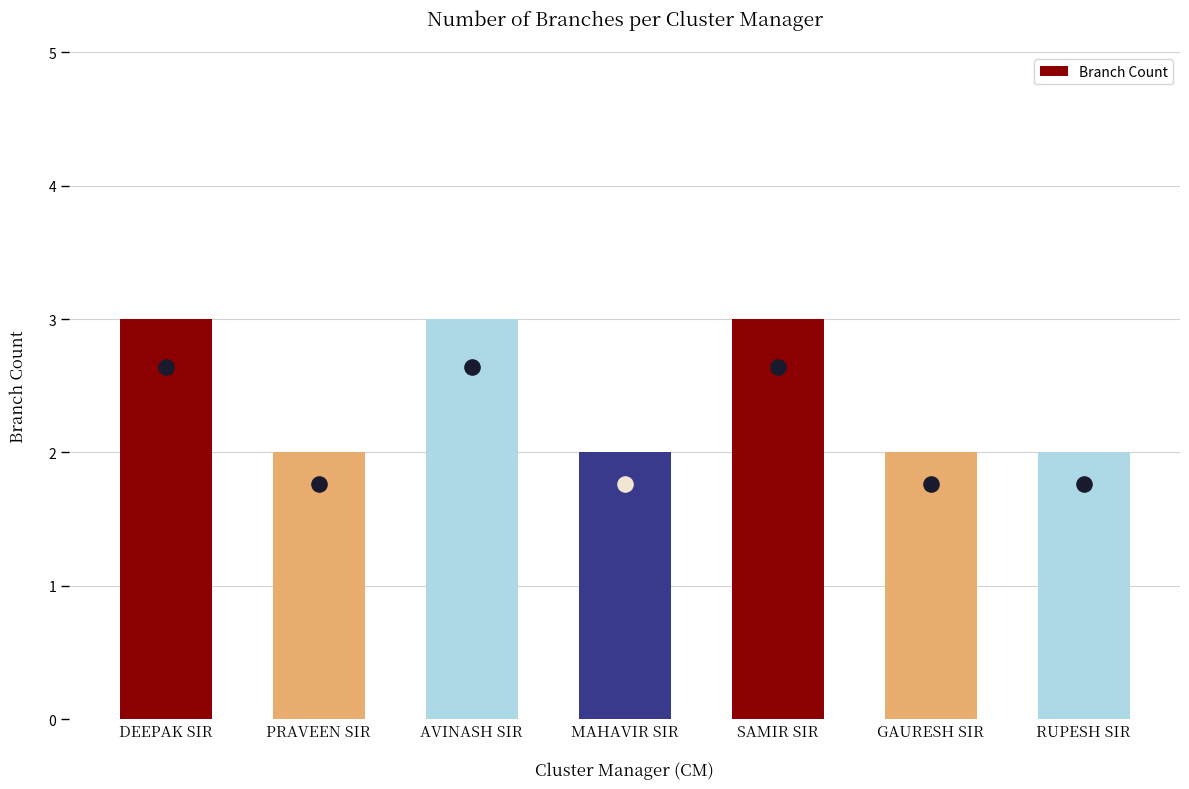

Between MAHAVIR SIR and PRAVEEN SIR, which is larger?

MAHAVIR SIR